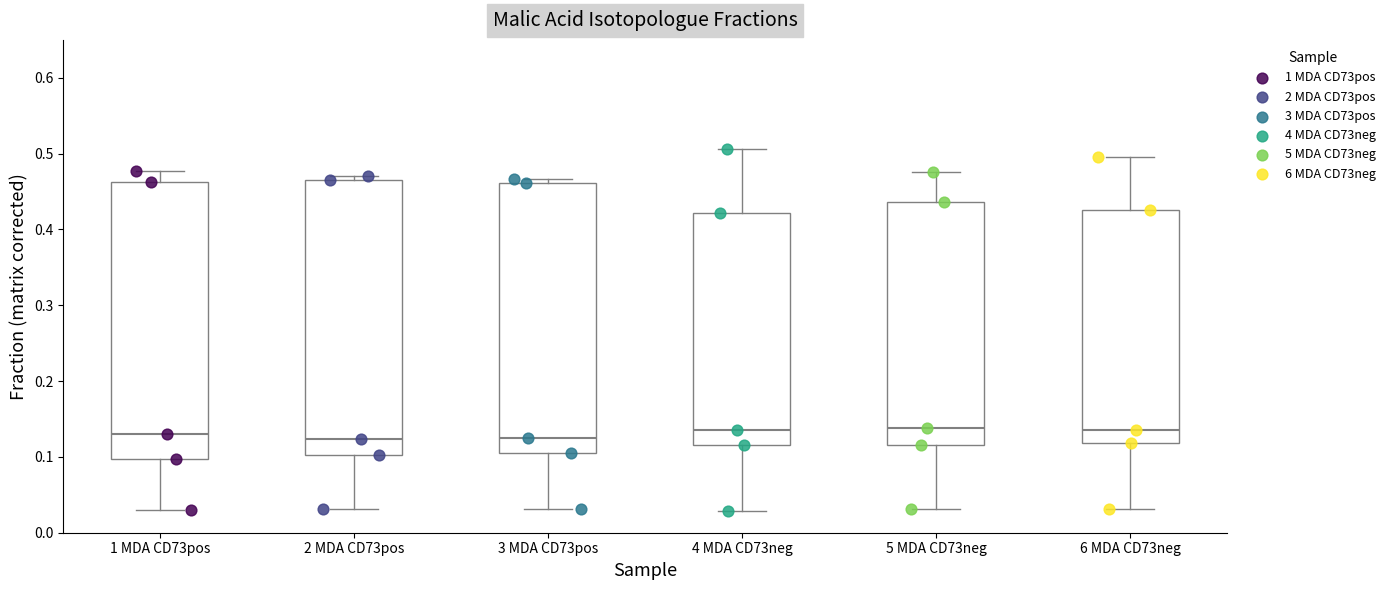

Where is the lower edge of the box for 4 MDA CD73neg on the y-axis? The values are not printed on the chart, so give them approximately, as read against the axis.

0.12